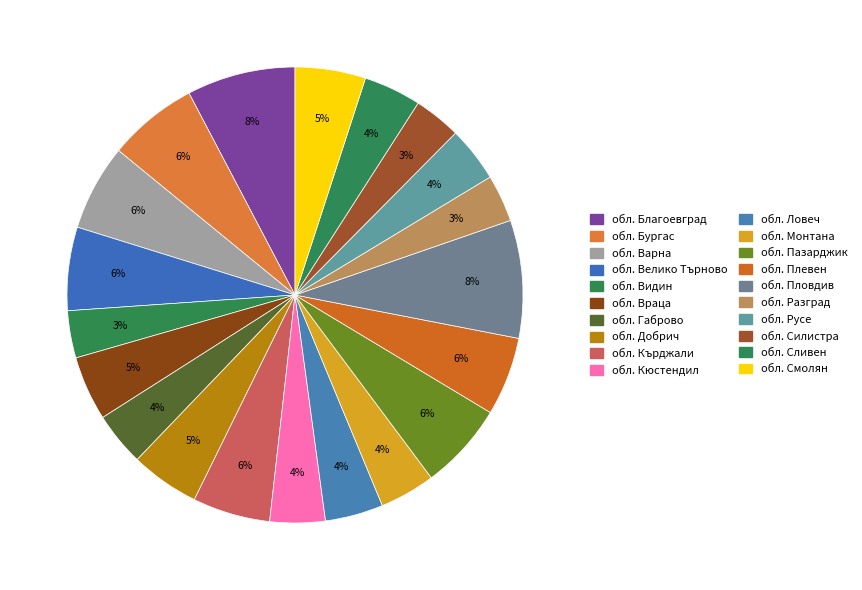

To the nearest percent, what portion does обл. Велико Търново represent?

6%